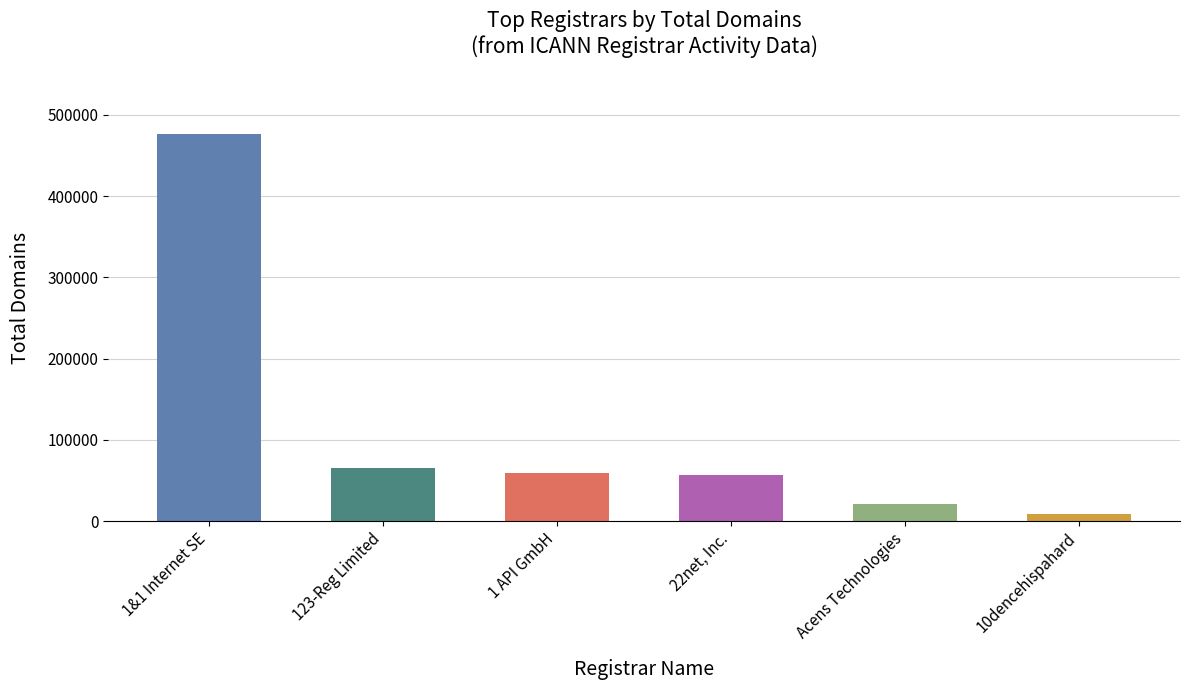

Is it true that the value at 123-Reg Limited is 65817?

True